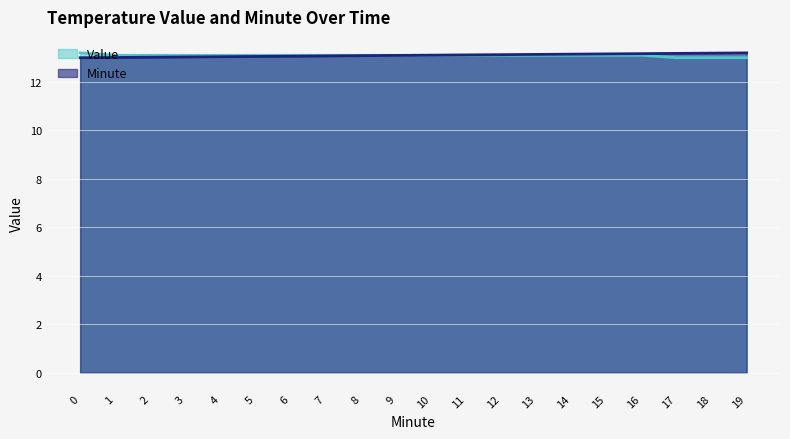

What is the highest value of the Minute series?

13.2